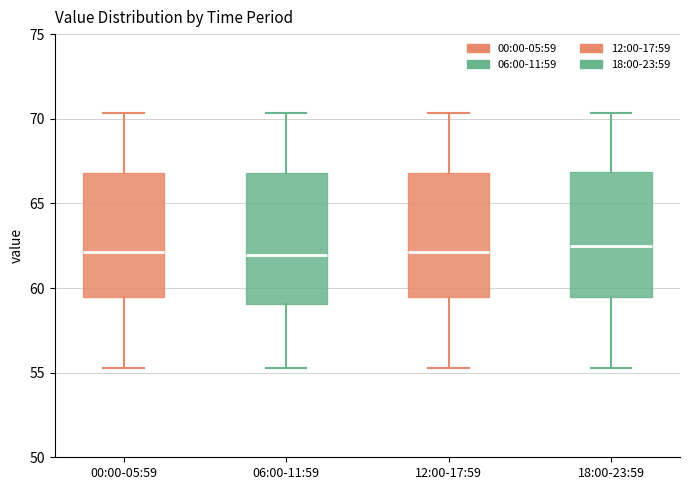

Where does the upper whisker of the box for 12:00-17:59 end on the y-axis? The values are not printed on the chart, so give them approximately, as read against the axis.

70.5